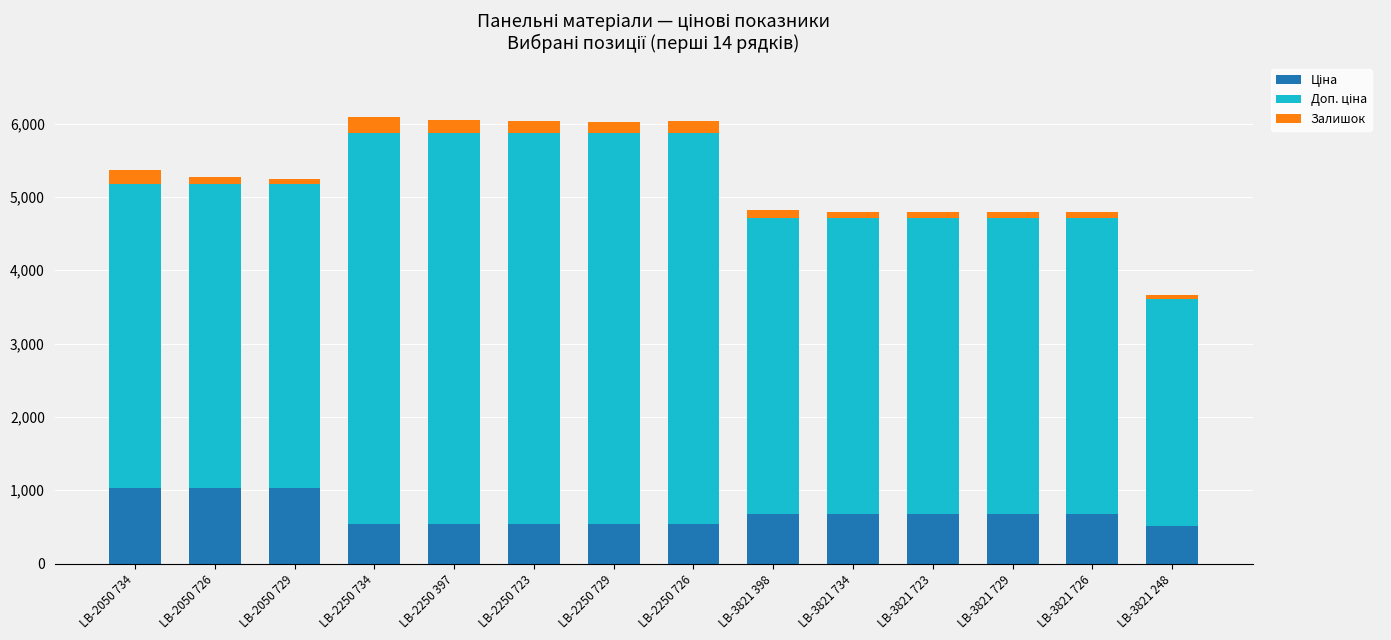

Which series has the largest total across all categories?

Доп. ціна